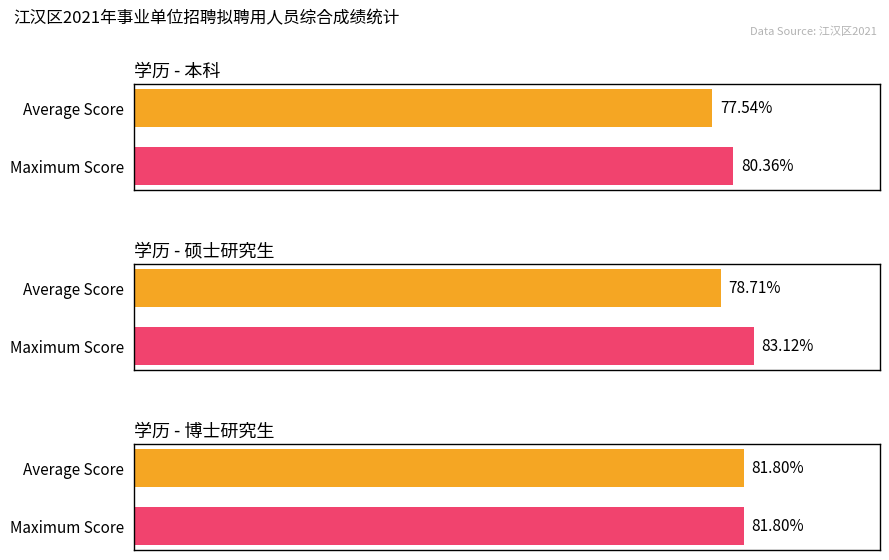

How many data points in 硕士研究生 are above 83?

1